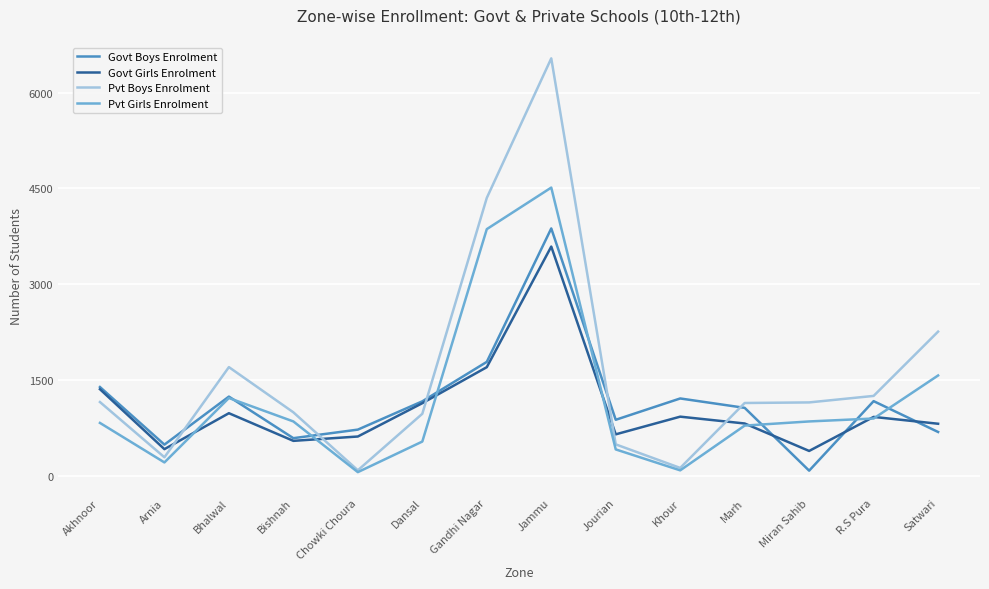

What is the minimum value for Pvt Boys Enrolment?

86